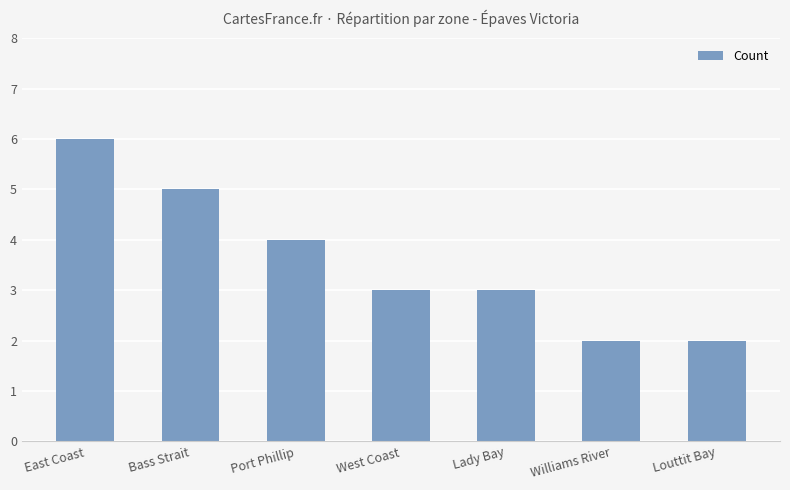

What is the value of the 4th bar from the left?

3